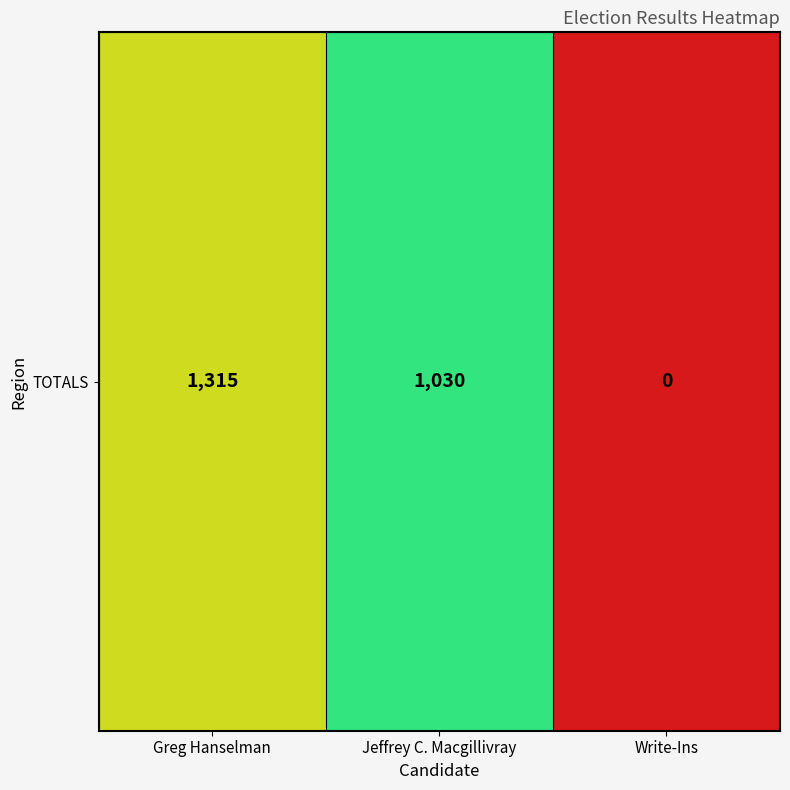

Rank the categories by value from highest to lowest.

Greg Hanselman, Jeffrey C. Macgillivray, Write-Ins